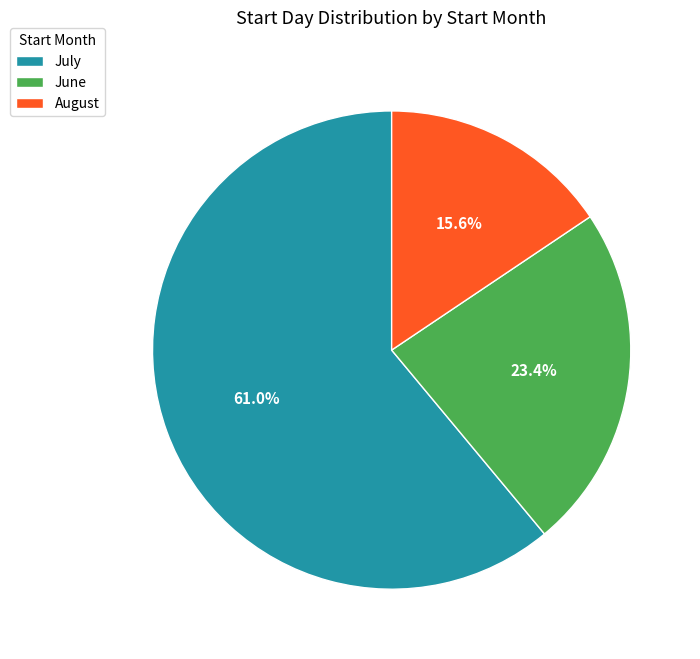

Rank the categories by value from lowest to highest.

August, June, July